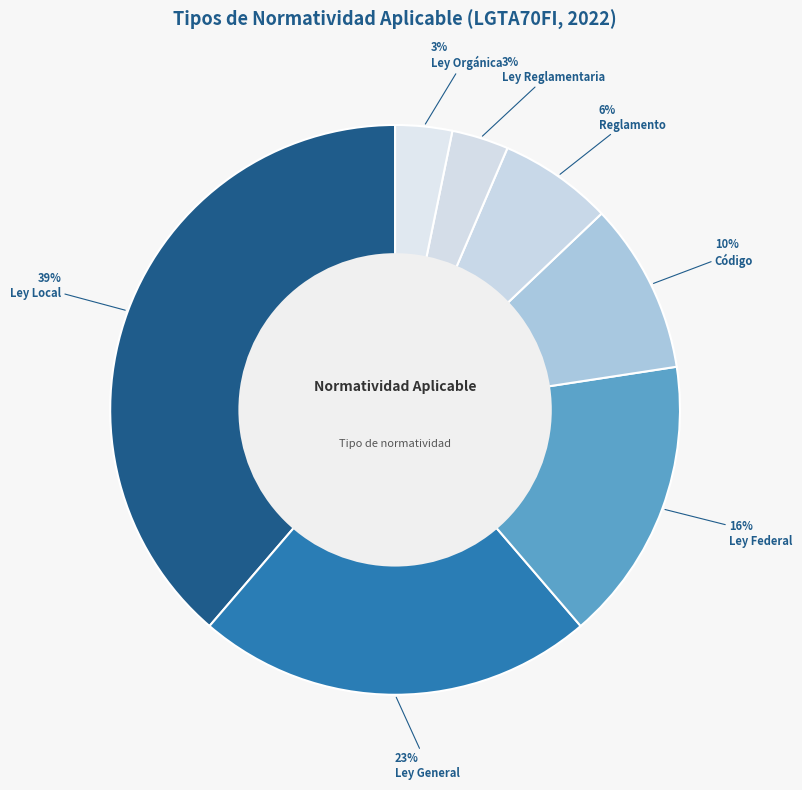

How many segments does this pie chart have?

7